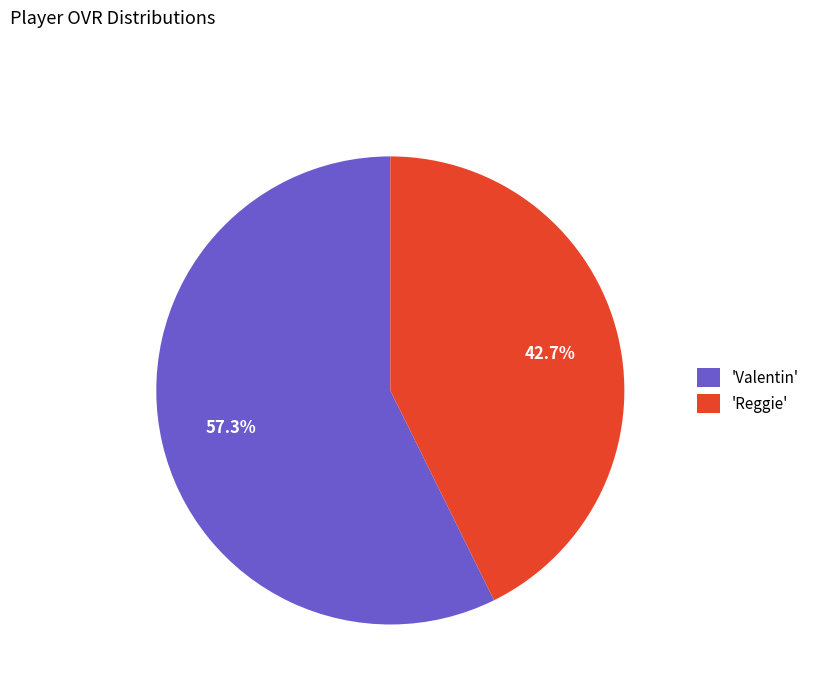

What is the largest slice in the pie chart?

'Valentin'